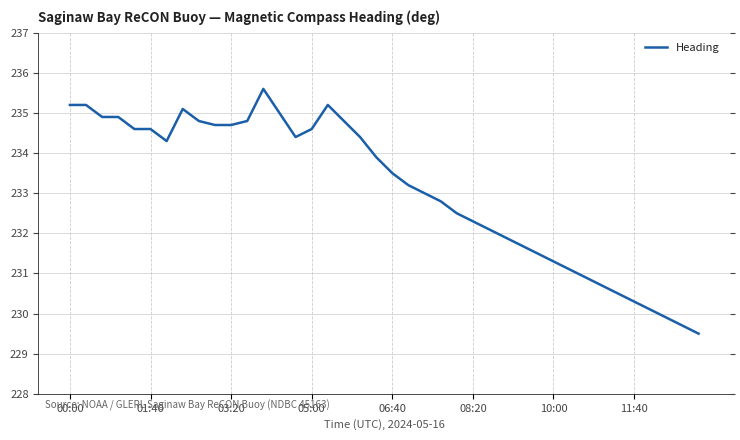

What is the minimum value shown in the chart?

229.5